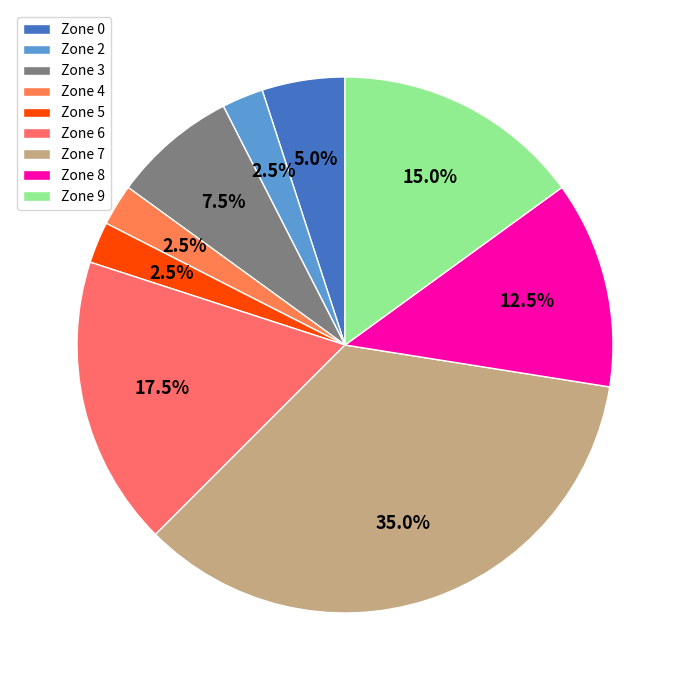

To the nearest percent, what is the combined percentage of Zone 5 and Zone 6?

20%